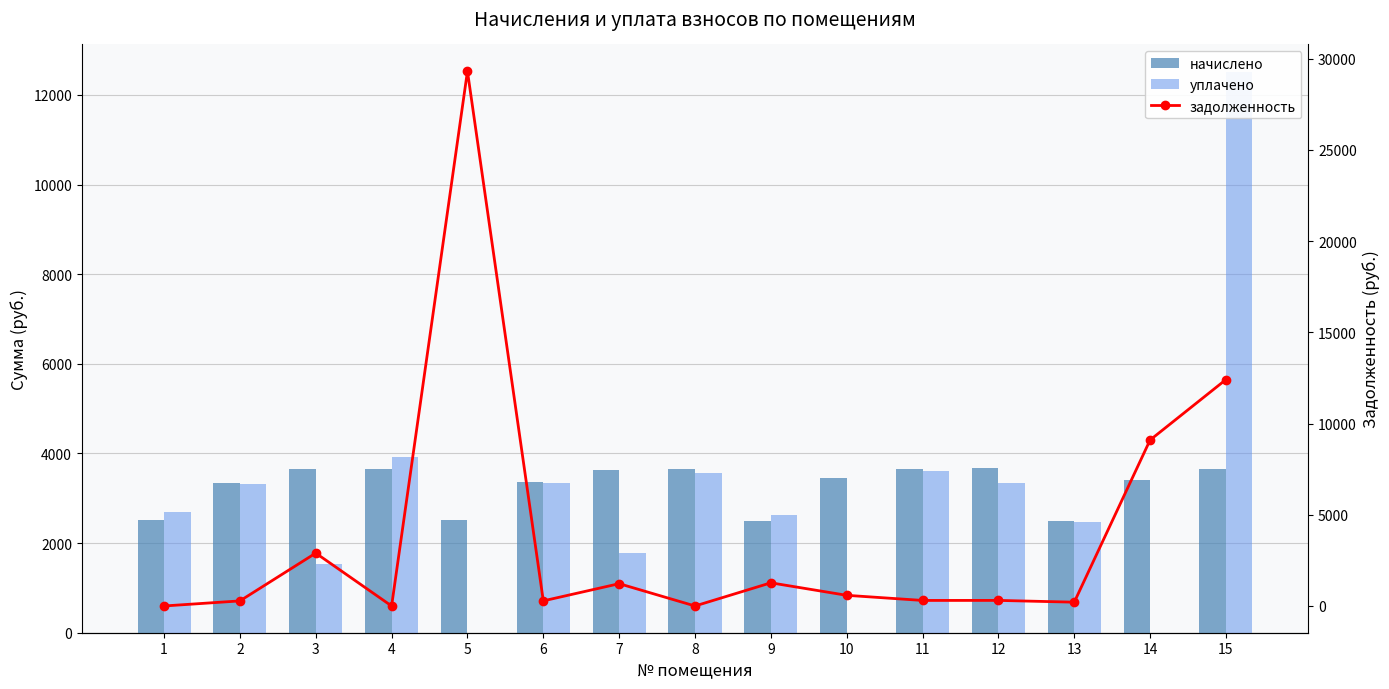

How many values in the задолженность series are below 305?

7